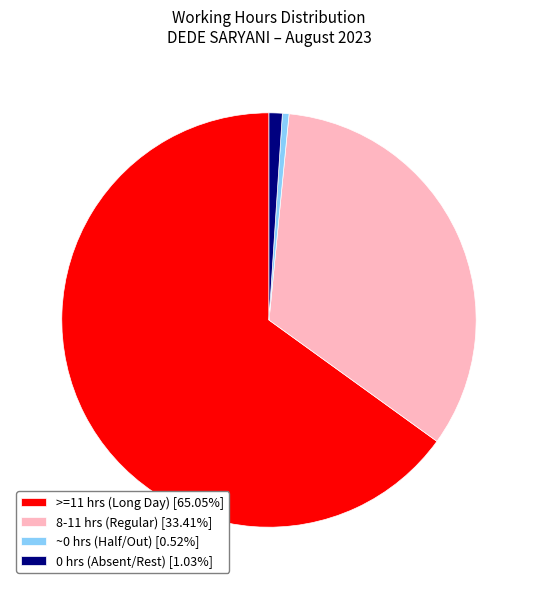

Combined, do ~0 hrs (Half/Out) [0.52%] and 0 hrs (Absent/Rest) [1.03%] account for over 50%?

No